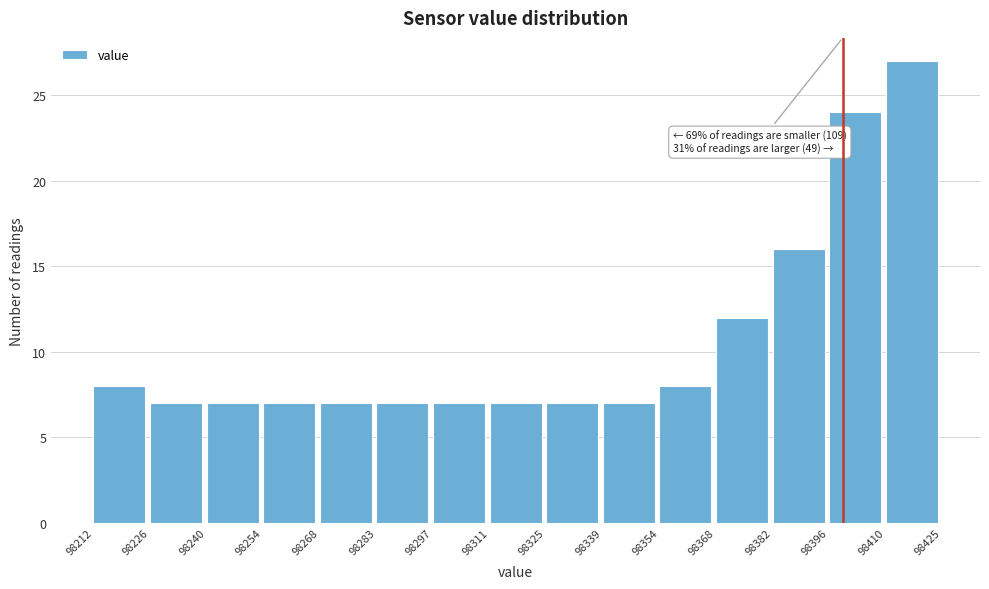

Which range on the x-axis has the tallest bar?

98410 to 98425